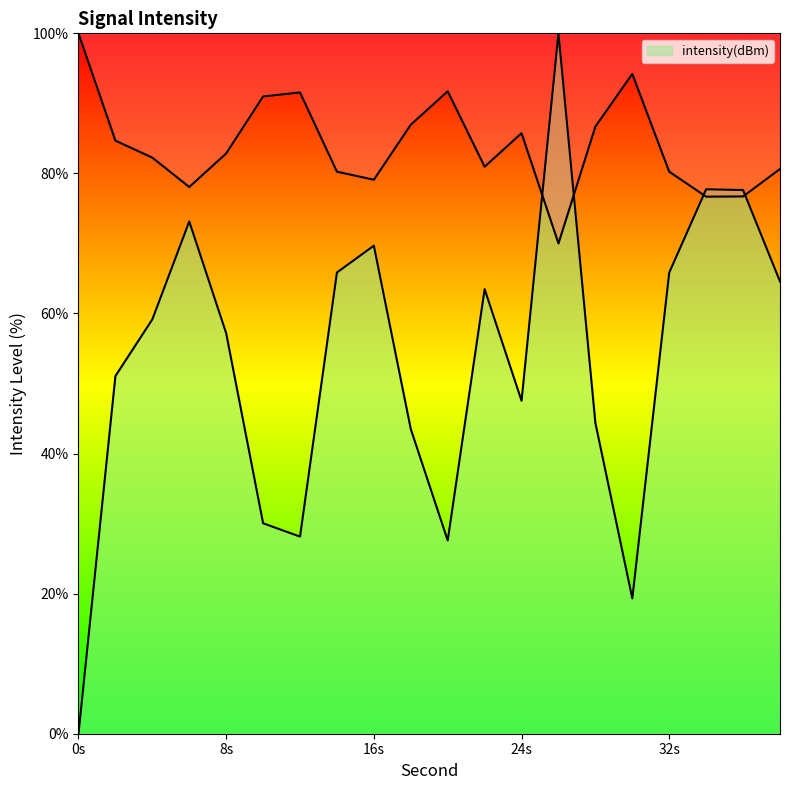

Rank the categories by value from highest to lowest.

26, 34, 36, 6, 16, 14, 32, 38, 22, 4, 8, 2, 24, 28, 18, 10, 12, 20, 30, 0